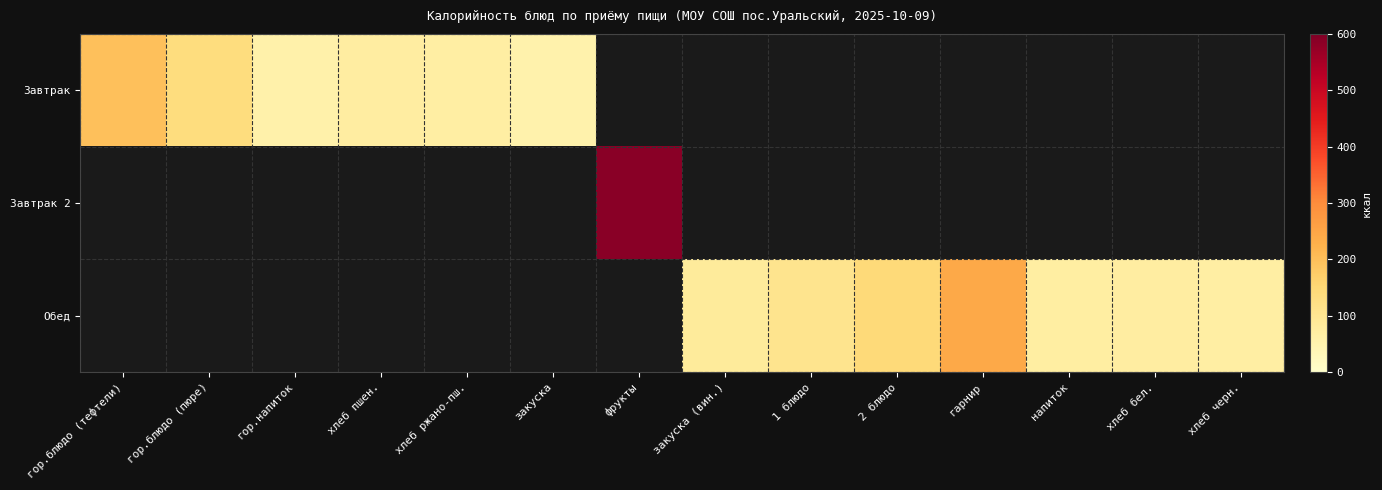

What is the minimum value shown in the chart?

54.0